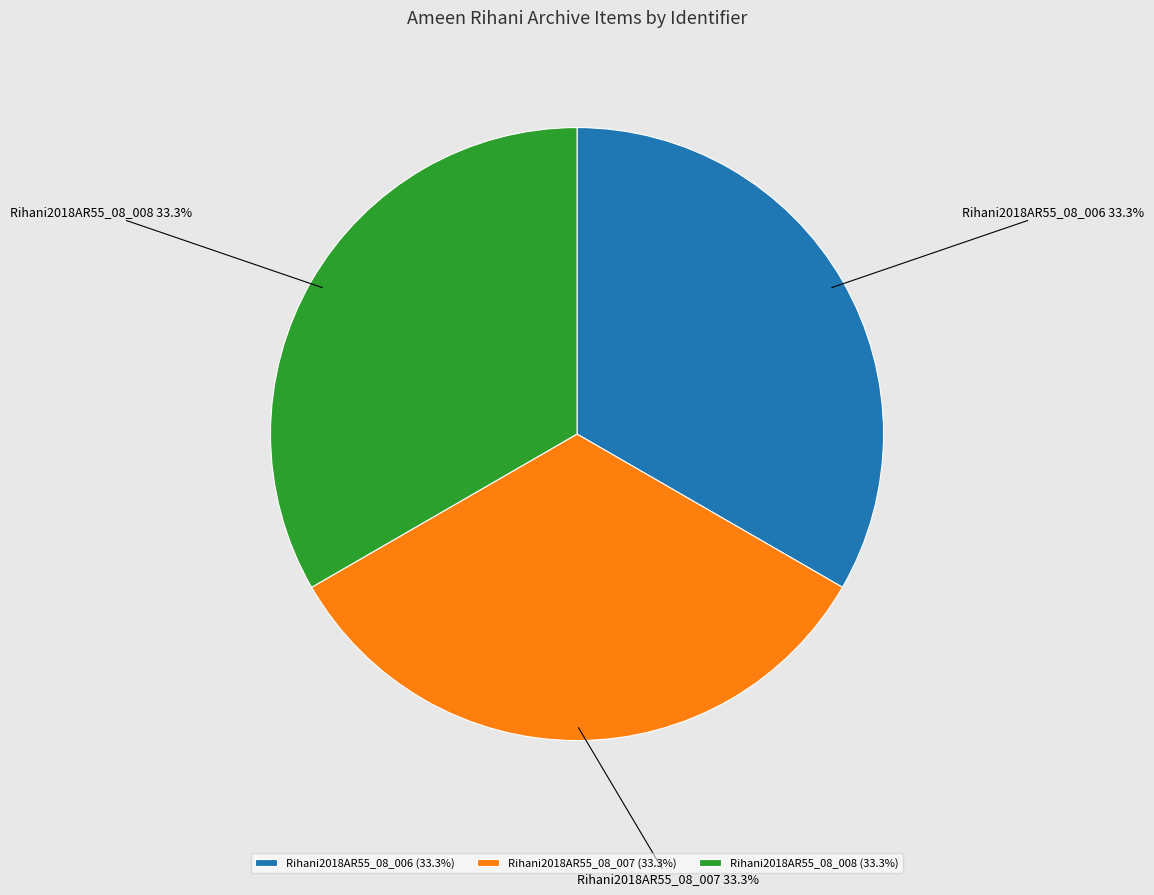

True or false: Rihani2018AR55_08_006 accounts for 23% of the total.

False